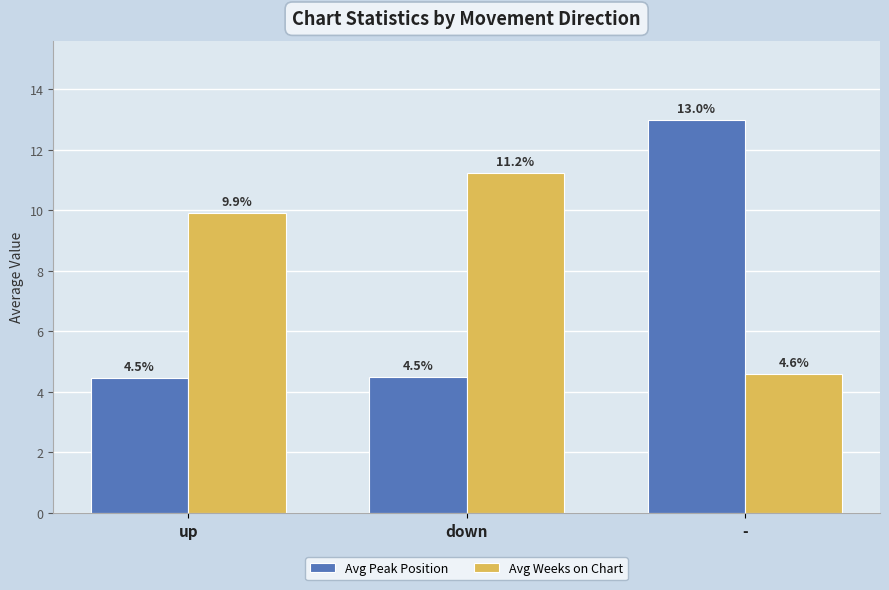

What is the lowest value of the Avg Peak Position series?

4.5